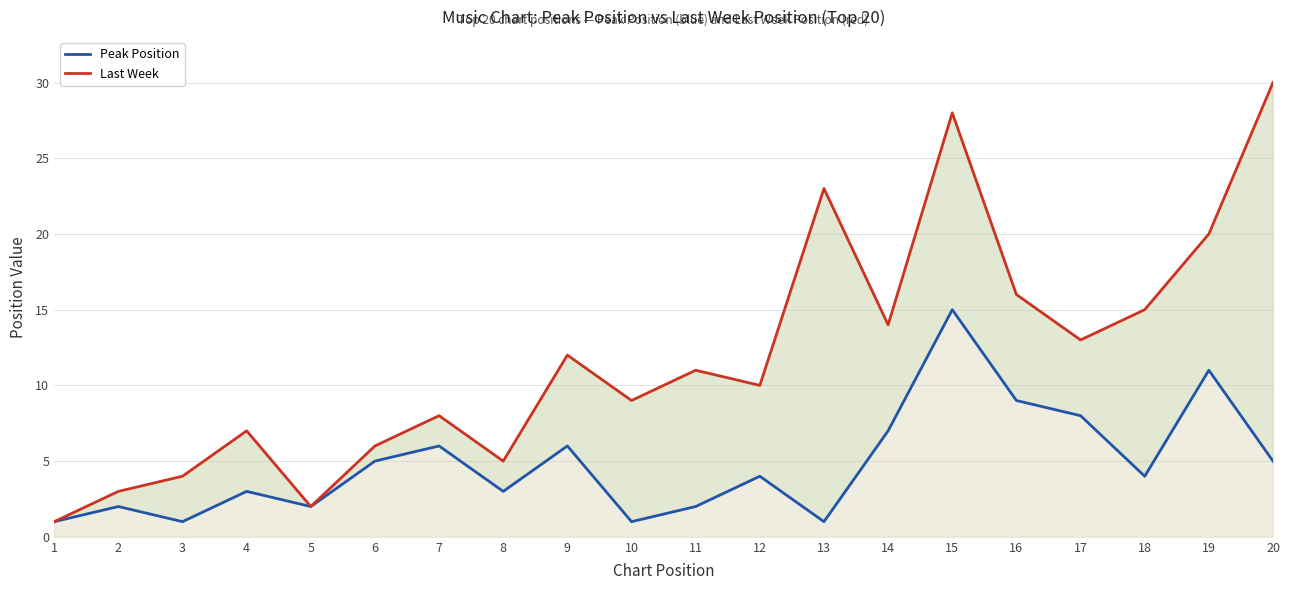

What is the value of the Peak Position point at the 1st from the left?

1